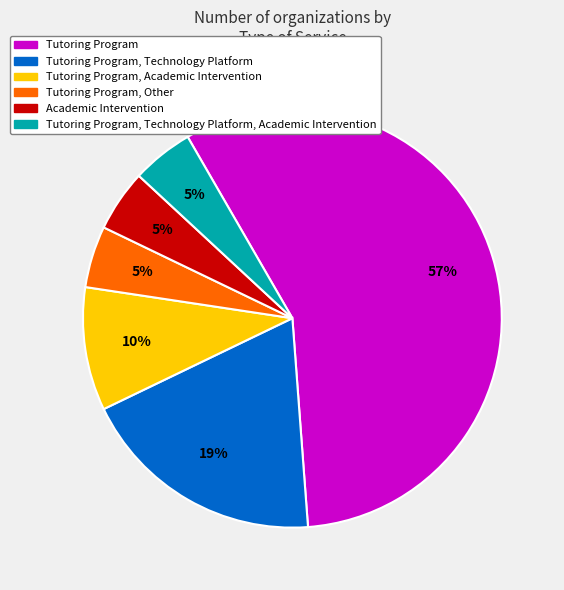

Do Tutoring Program and Tutoring Program, Other together represent more than half of the pie?

Yes